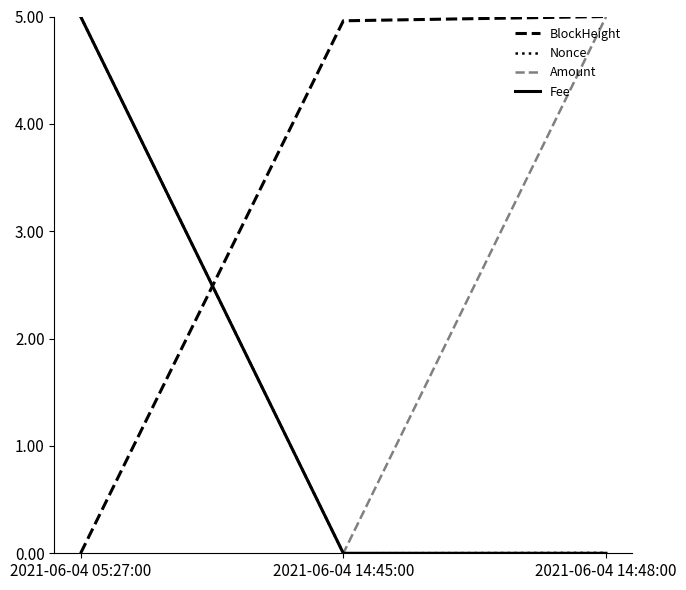

What is the total value across all series at 2021-06-04 05:27:00?

15.0